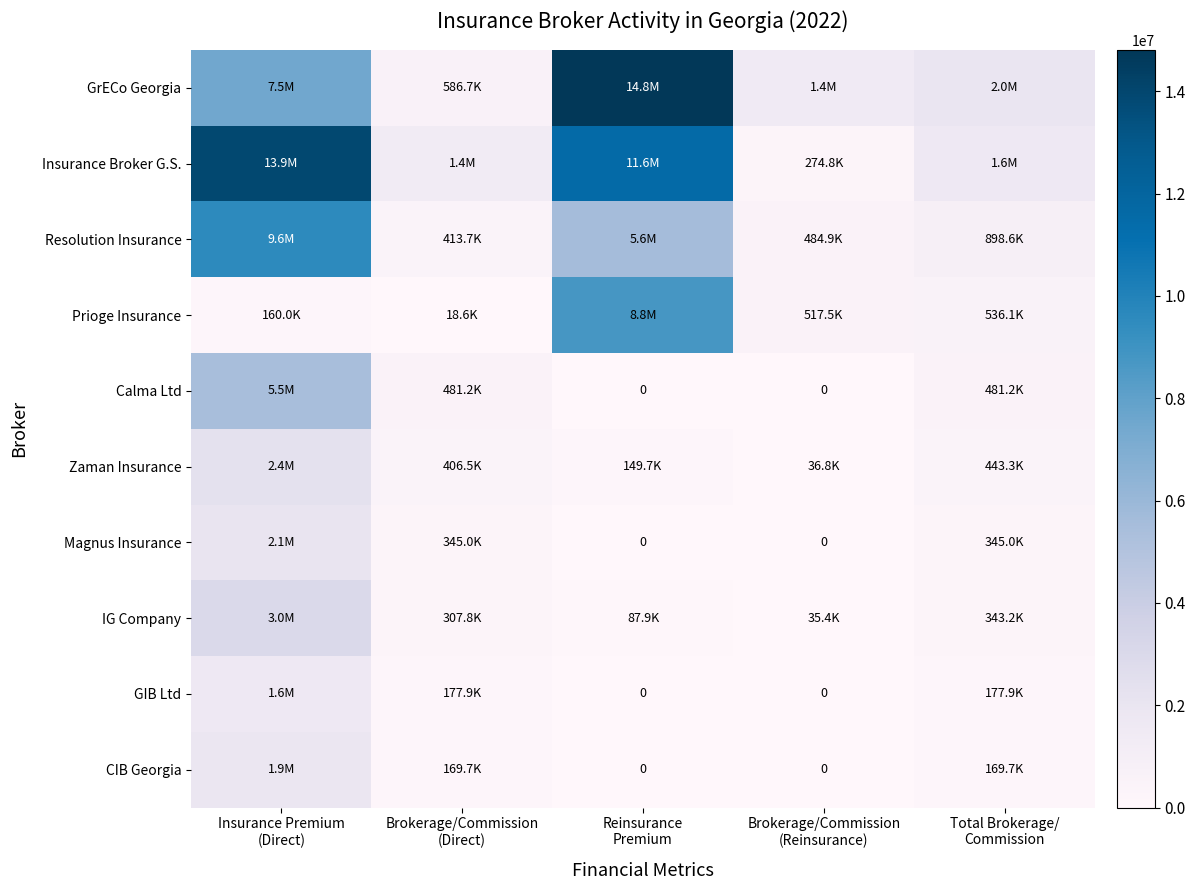

At which category does the chart reach its peak across all series?

Reinsurance
Premium